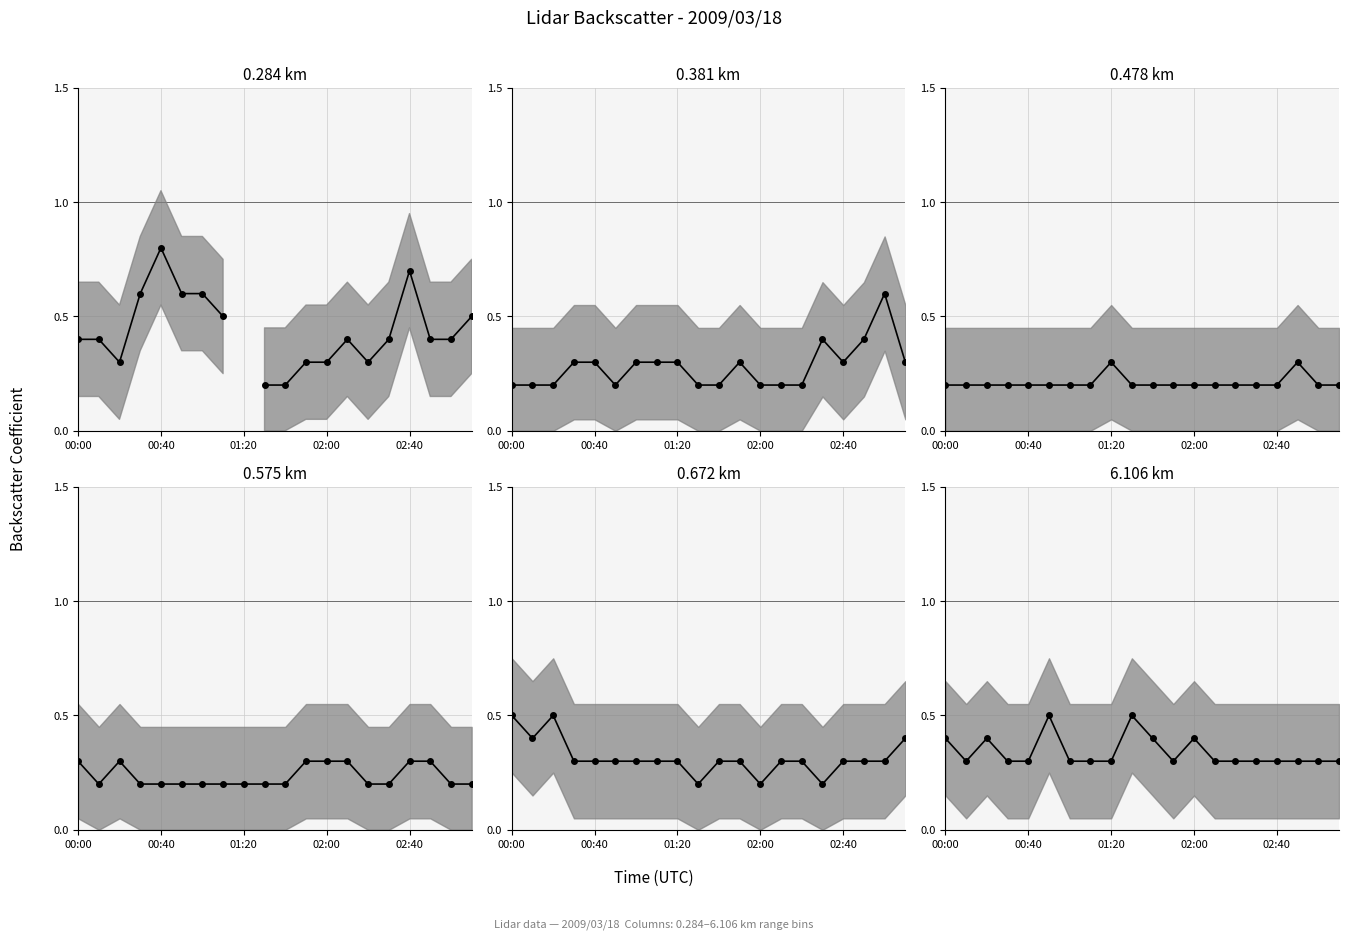

What is the average value of the col_0.575 series?

0.2